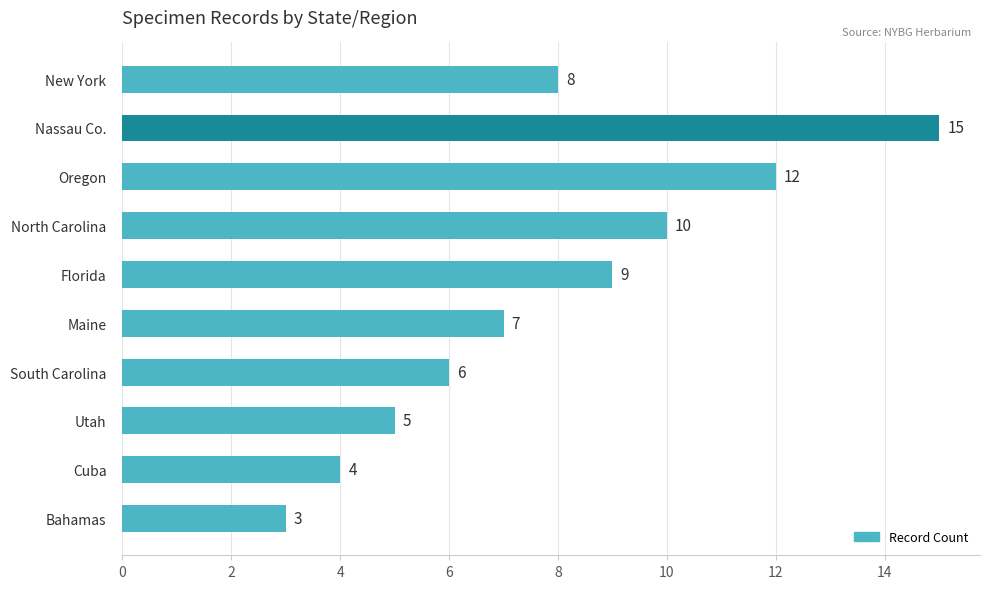

What is the ratio of the value at Bahamas to the value at North Carolina?

0.3